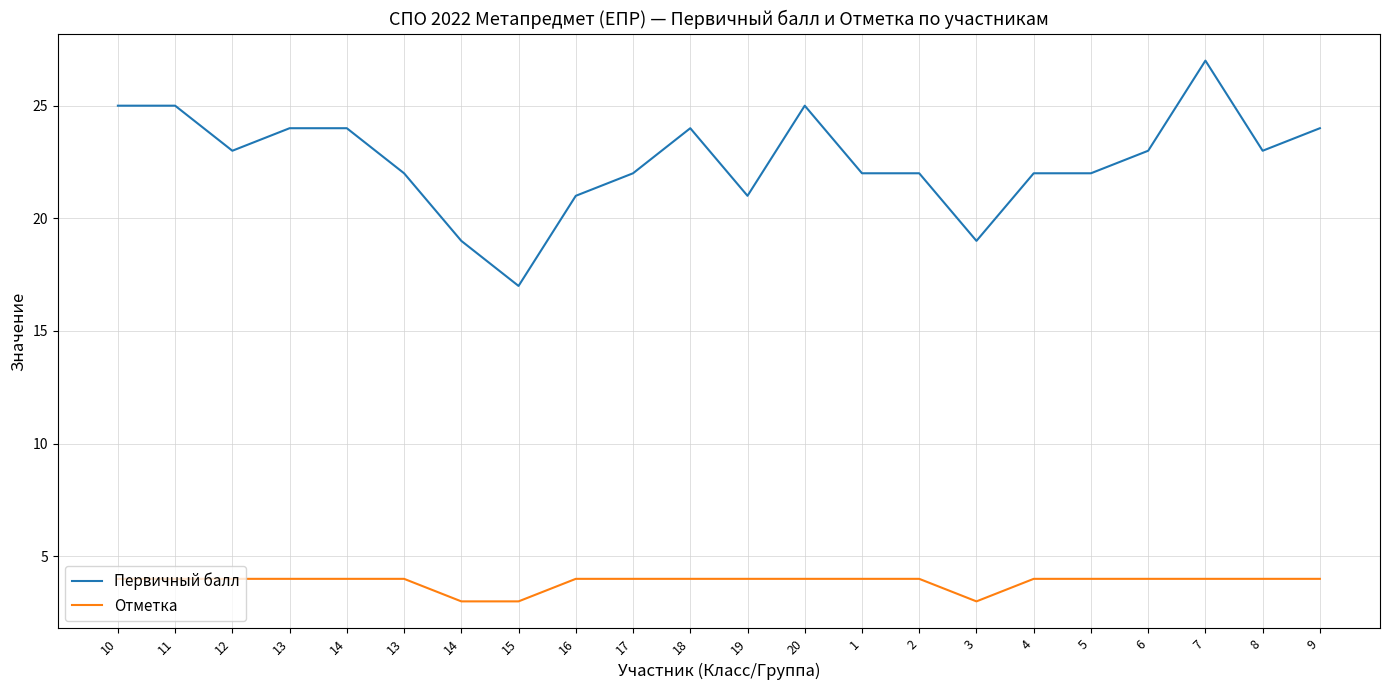

What are all the series names shown in the legend?

Первичный балл, Отметка